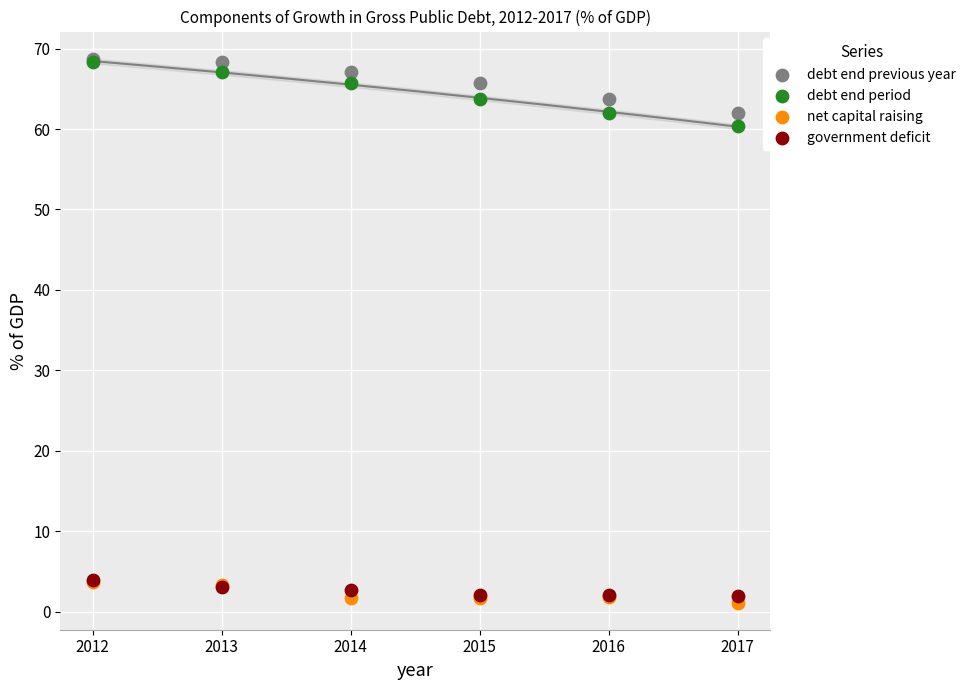

Which series contains the lowest Y value?

net capital raising